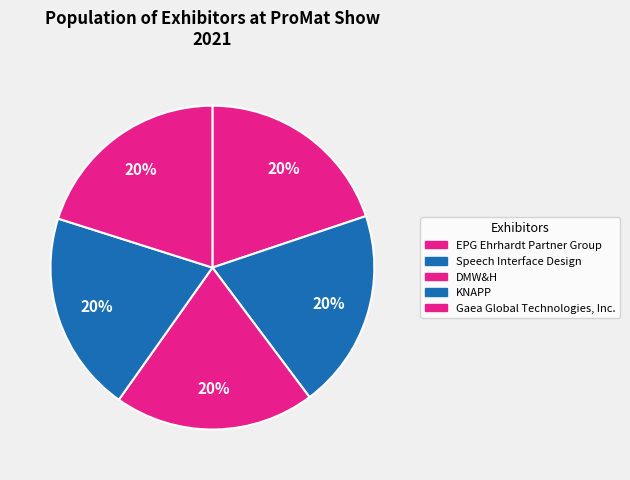

Count the number of slices in the pie.

5